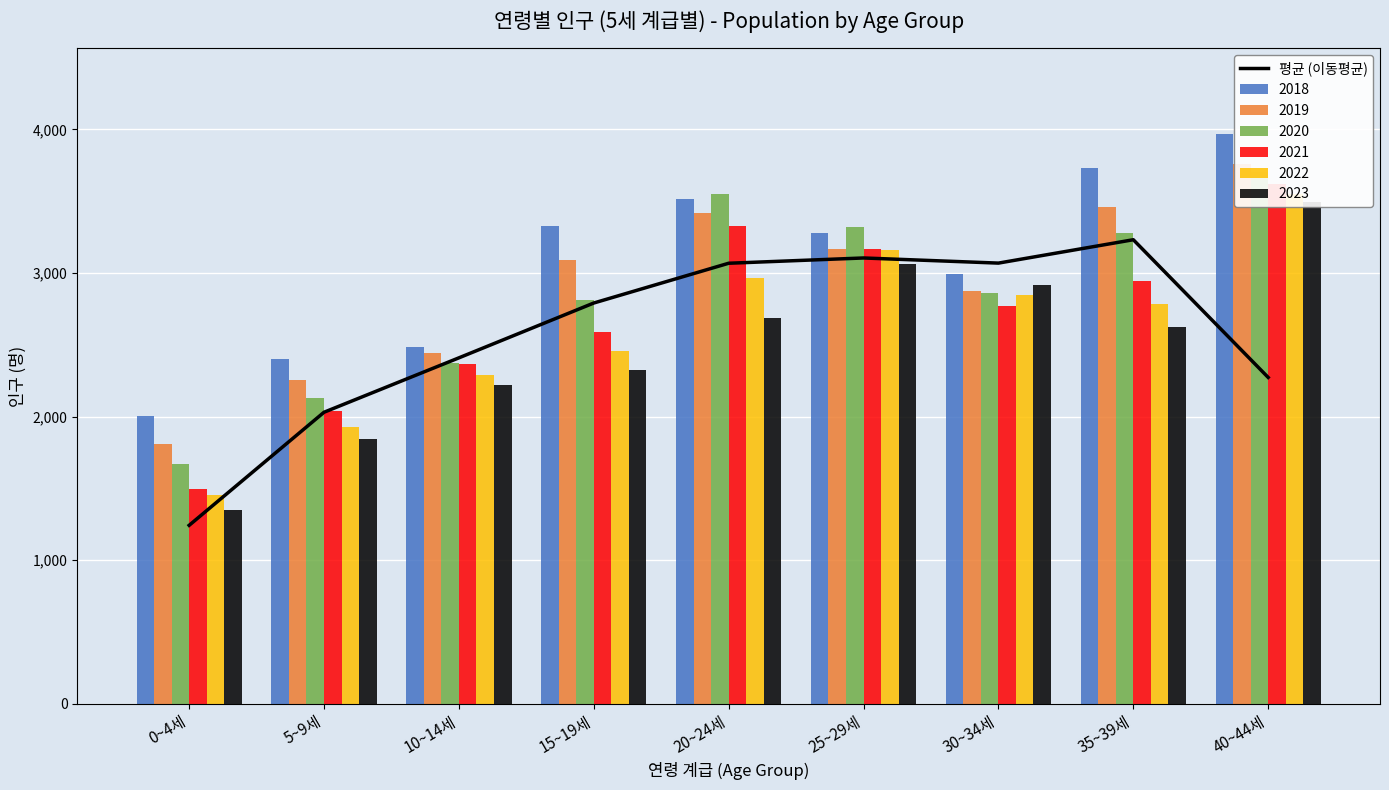

What is the label of the 2nd bar from the right?

35~39세